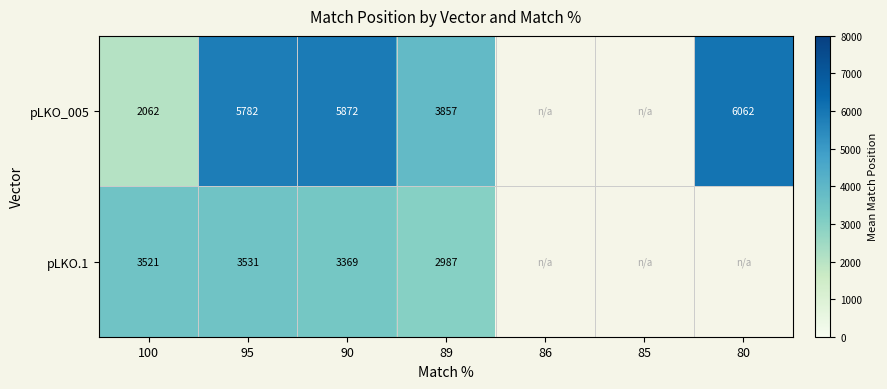

What is the highest value of the pLKO.1 series?

3531.0